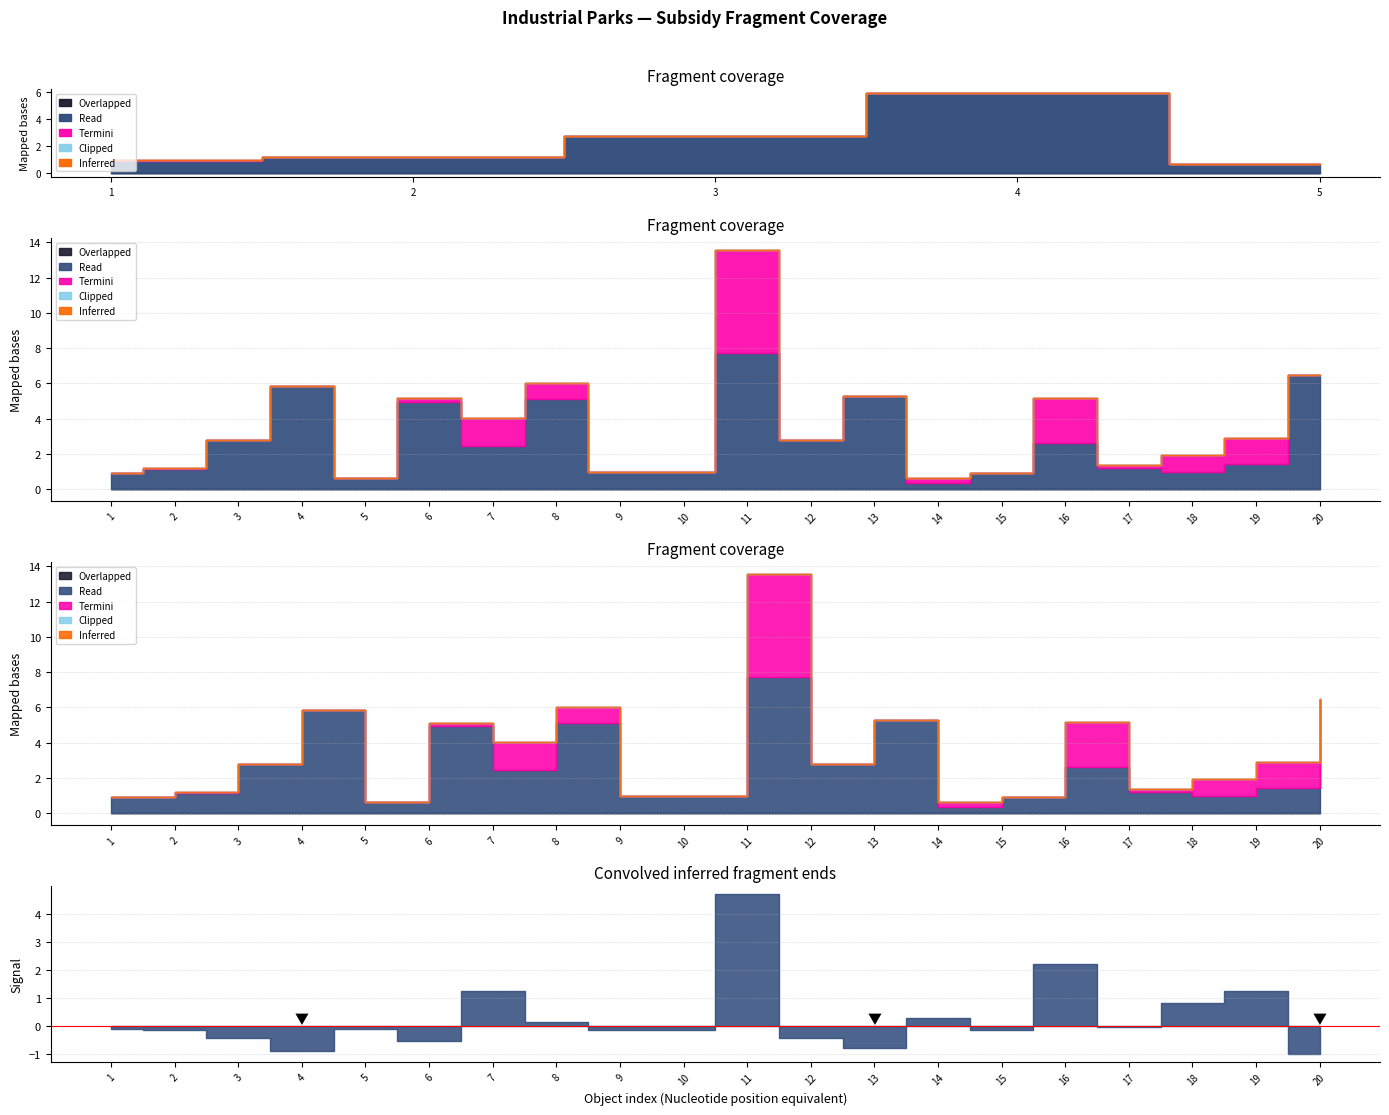

How many distinct data groups are displayed?

5